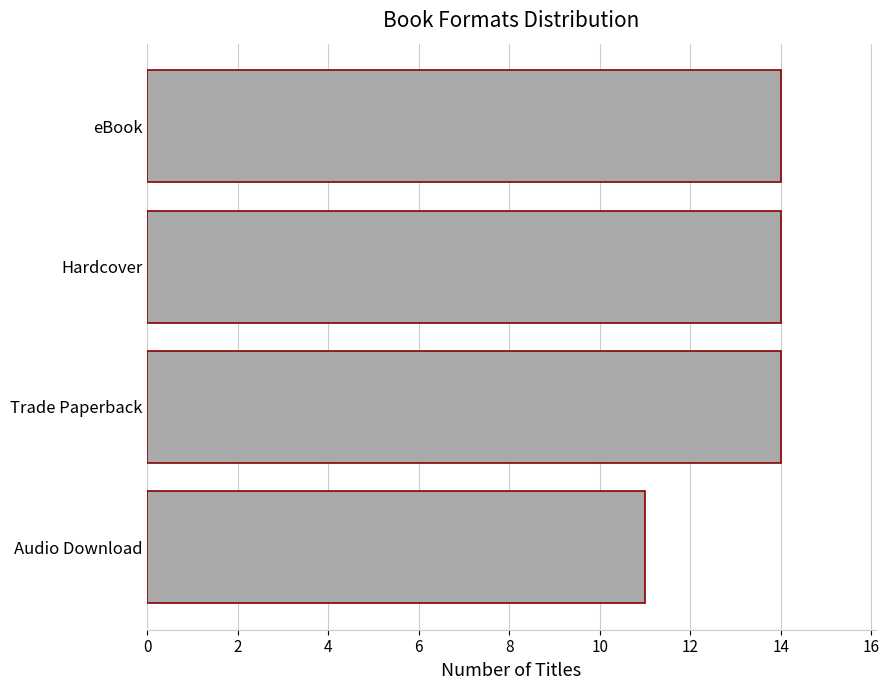

How many data points does each series have?

4